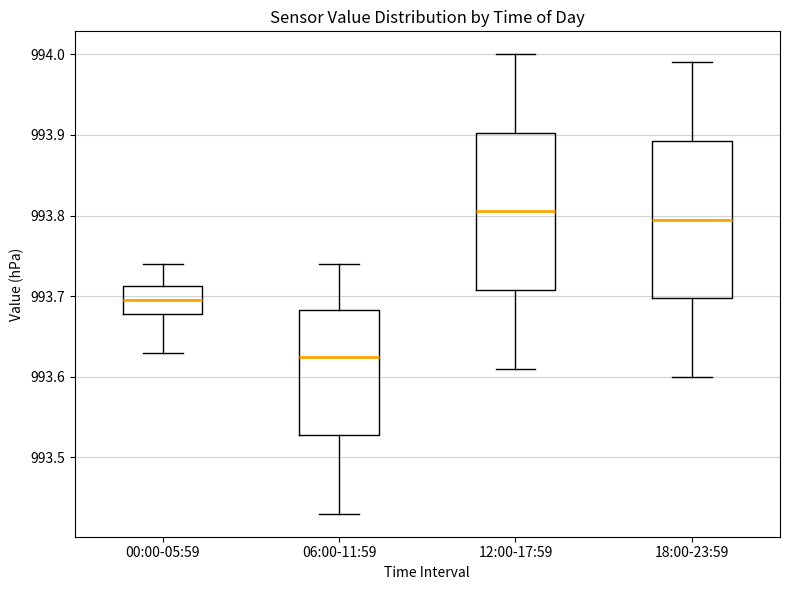

Where does the median line of the box for 18:00-23:59 sit on the y-axis? The values are not printed on the chart, so give them approximately, as read against the axis.

993.80